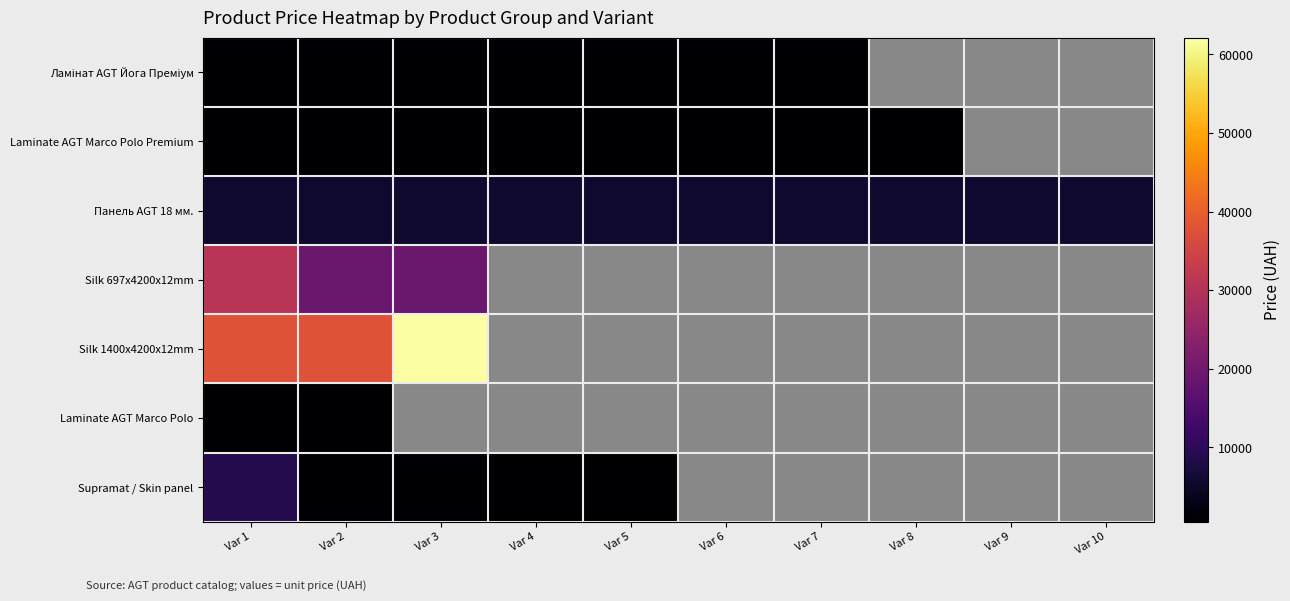

What is the difference between the highest and lowest values at Var 10?

5736.9